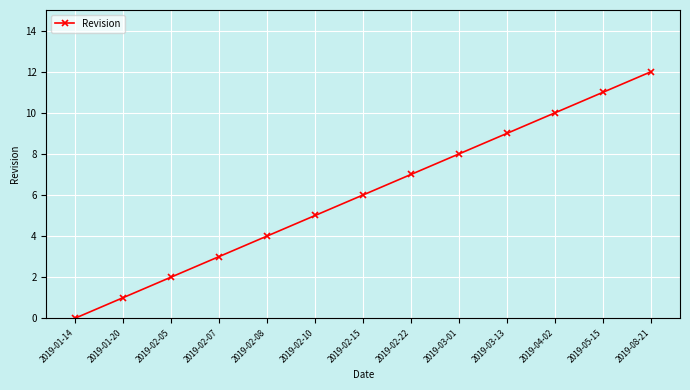

What is the difference between the maximum and second lowest values?

11